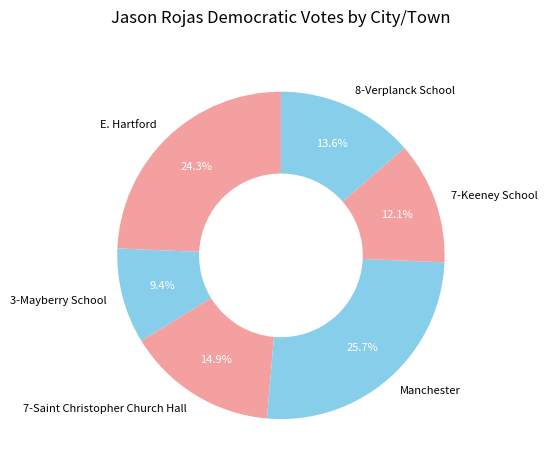

What percentage is the 8-Verplanck School slice, to the nearest percent?

14%